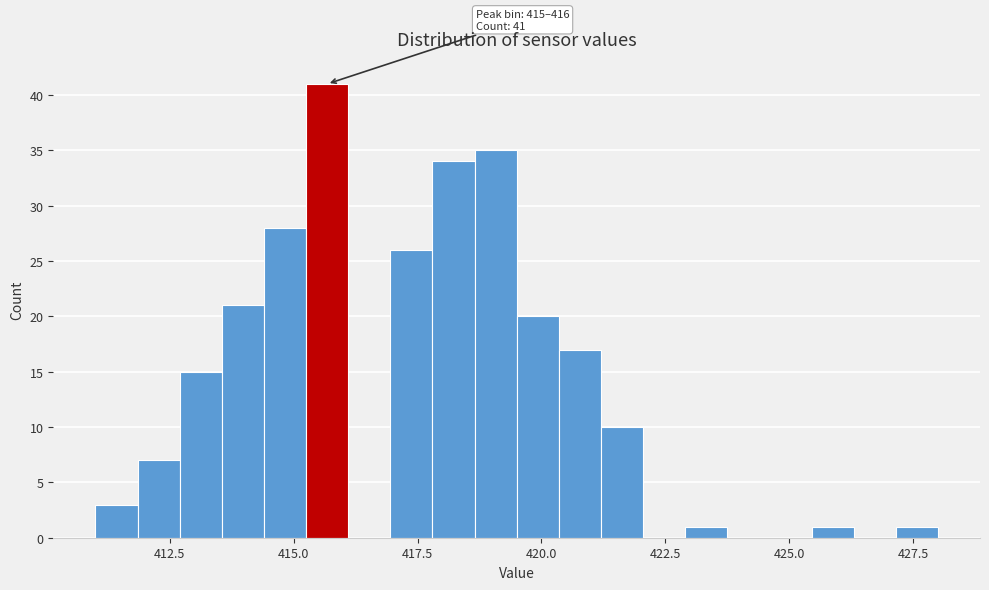

Read against the x-axis, roughly where is the centre of the tallest bar?

415.5